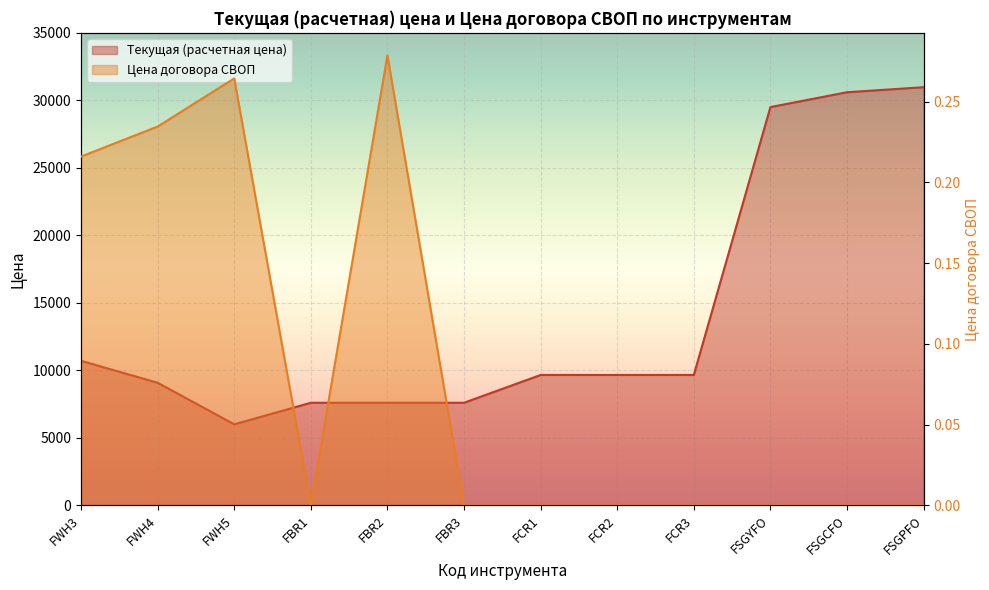

In Текущая (расчетная цена), how many points are lower than both neighbors (excluding endpoints)?

1